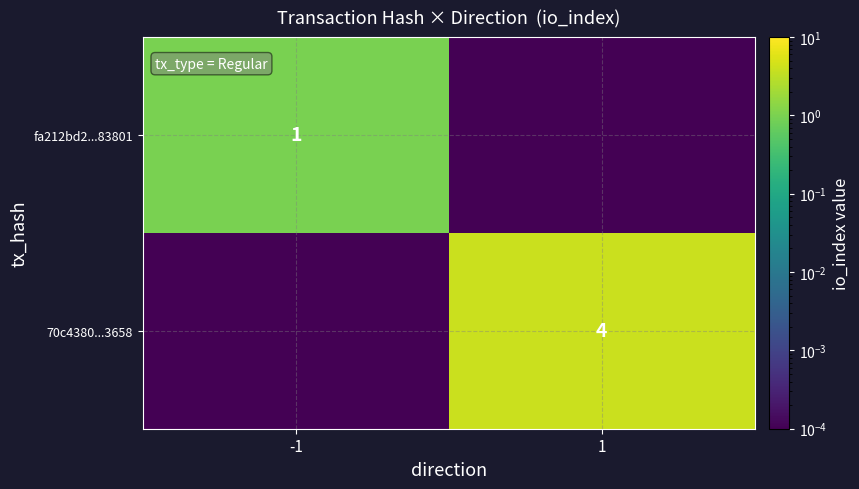

Which category has the highest value in the fa212bd2...83801 series?

-1